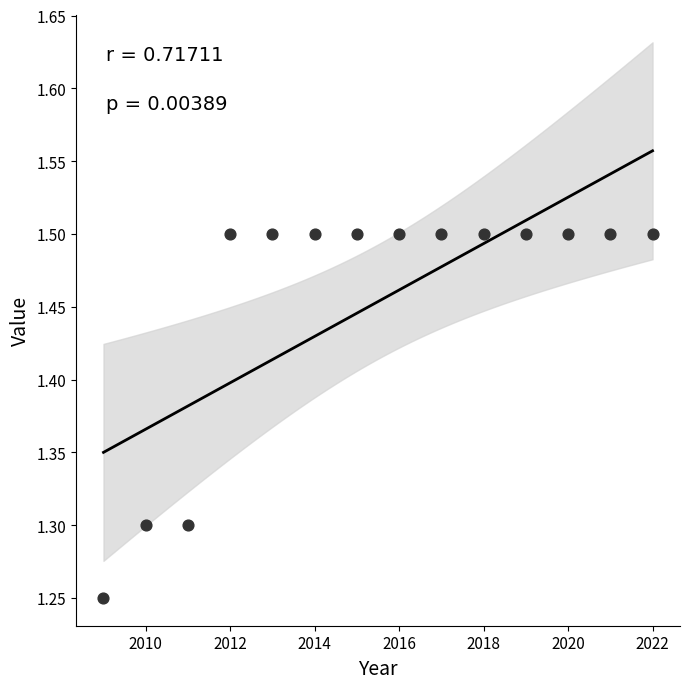

What is the range of X values (max minus min)?

13.0